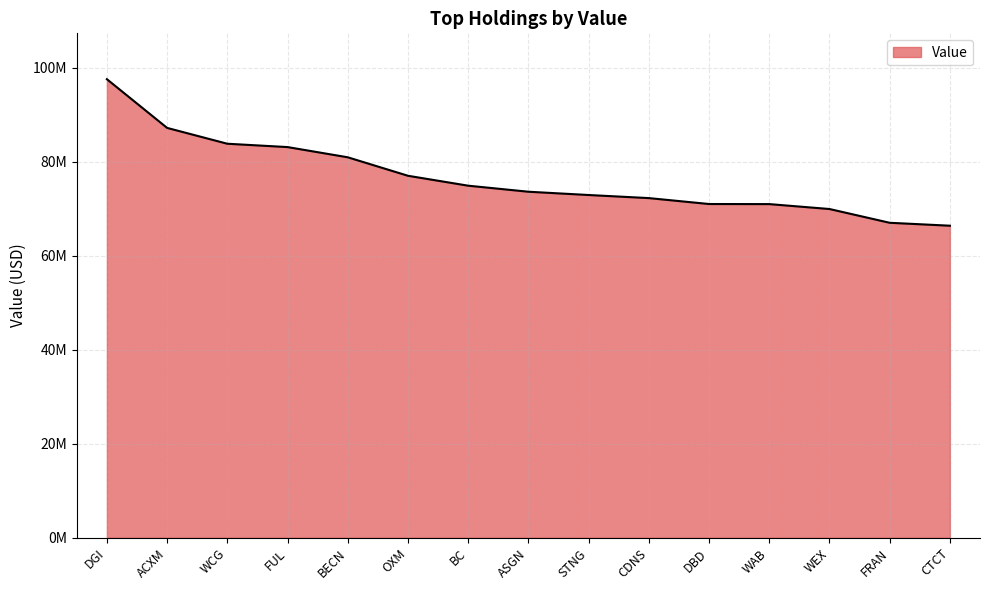

What is the difference between the values at OXM and CDNS?

4753000